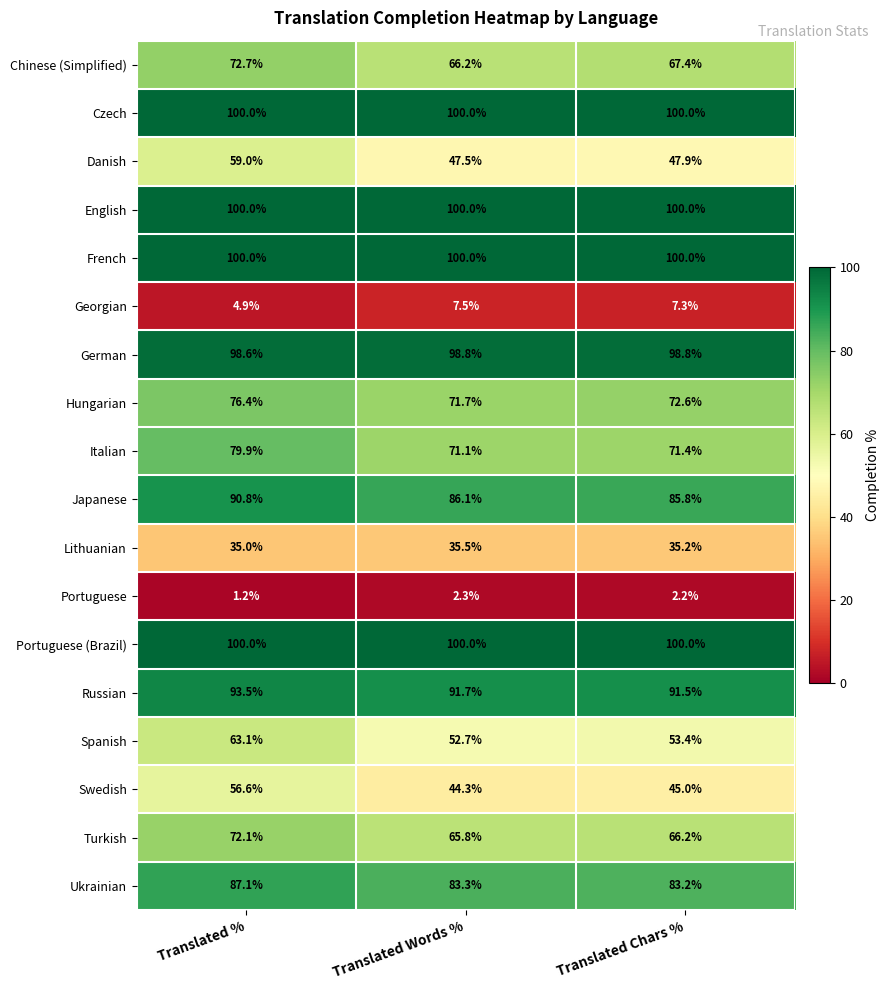

List the labels in order of Japanese value, largest first.

Translated %, Translated Words %, Translated Chars %